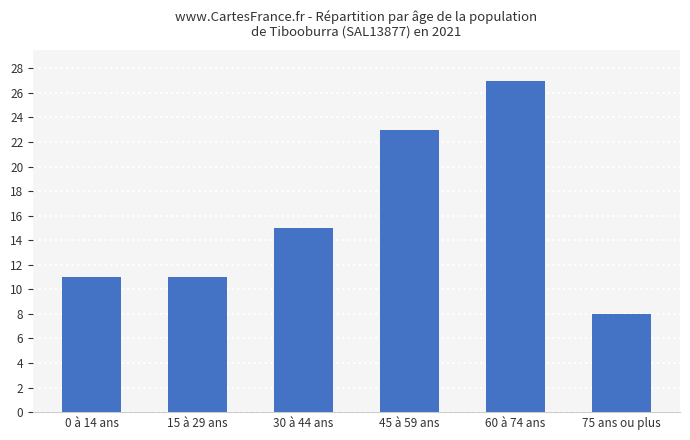

What is the difference between the values at 60 à 74 ans and 30 à 44 ans?

12